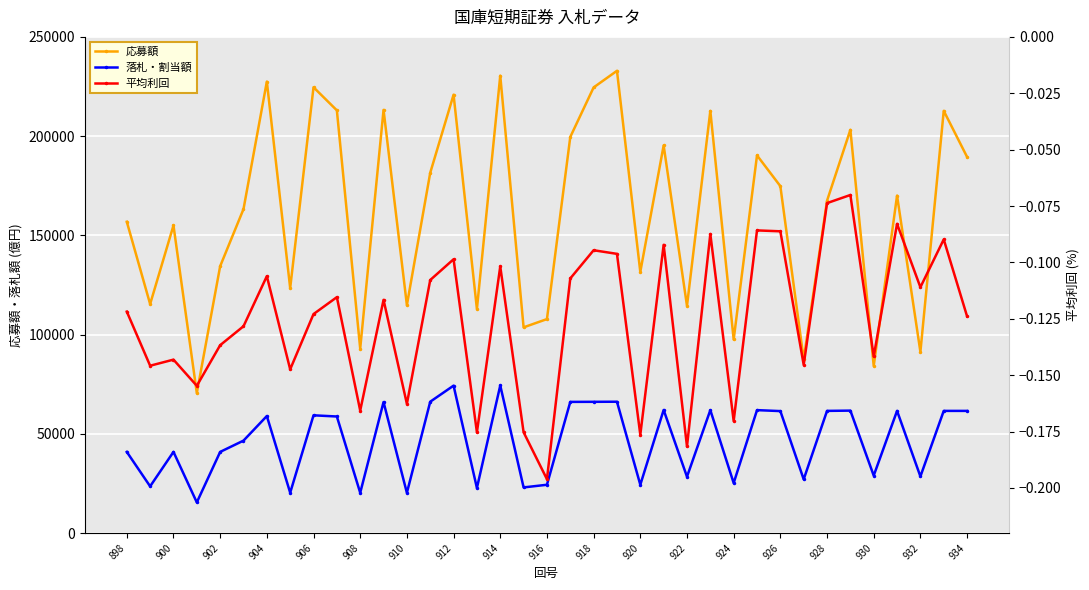

The value of 平均利回 at 912 is -0.1. True or false?

False